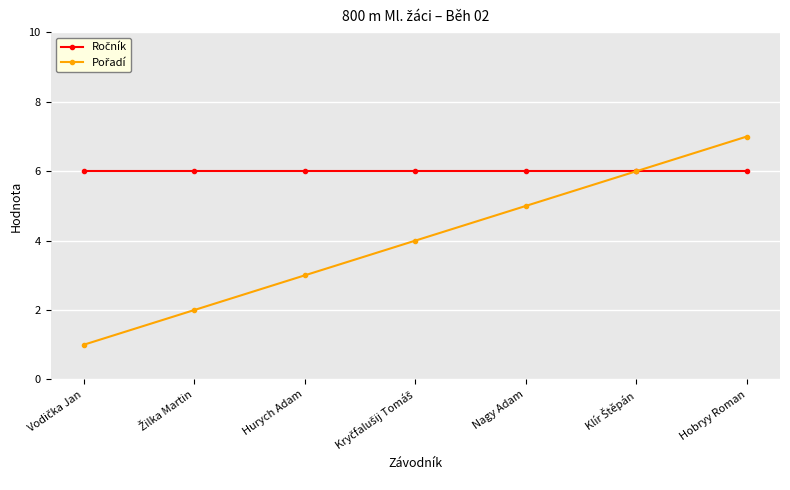

What is the total value across all series at Nagy Adam?

11